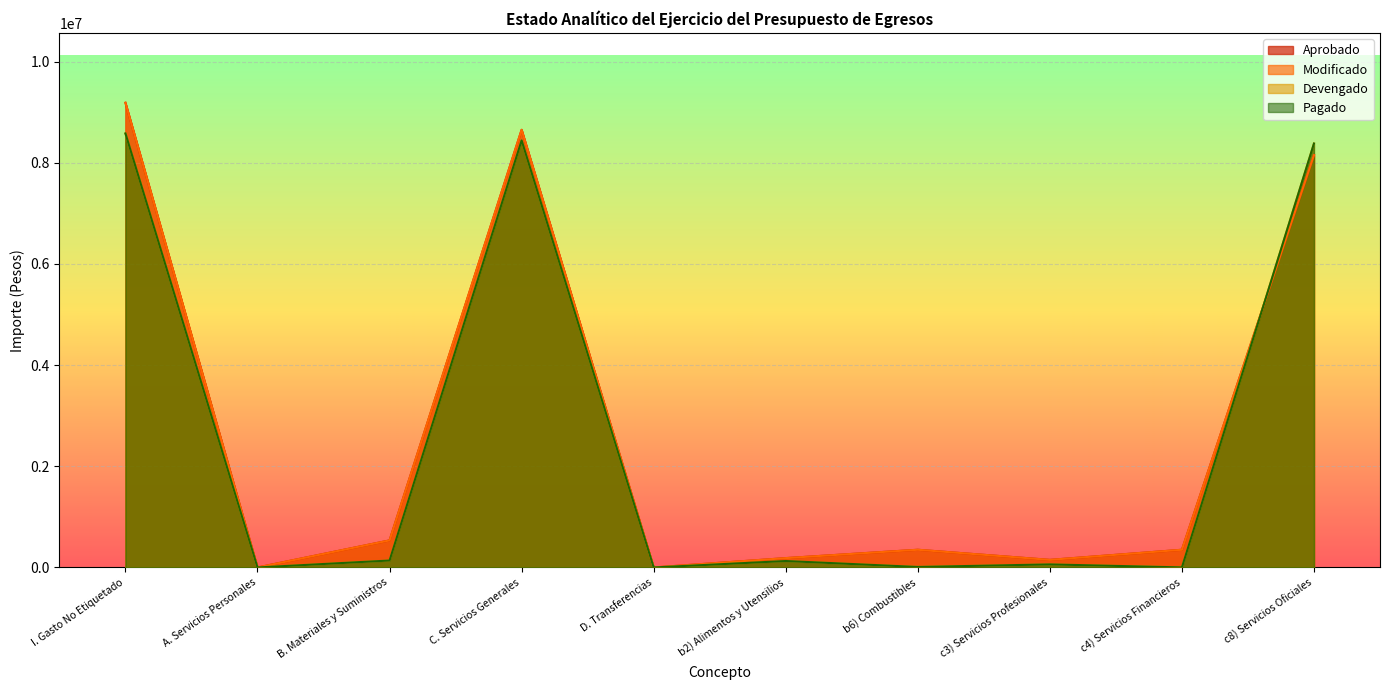

Which series has the largest range (max minus min)?

Aprobado